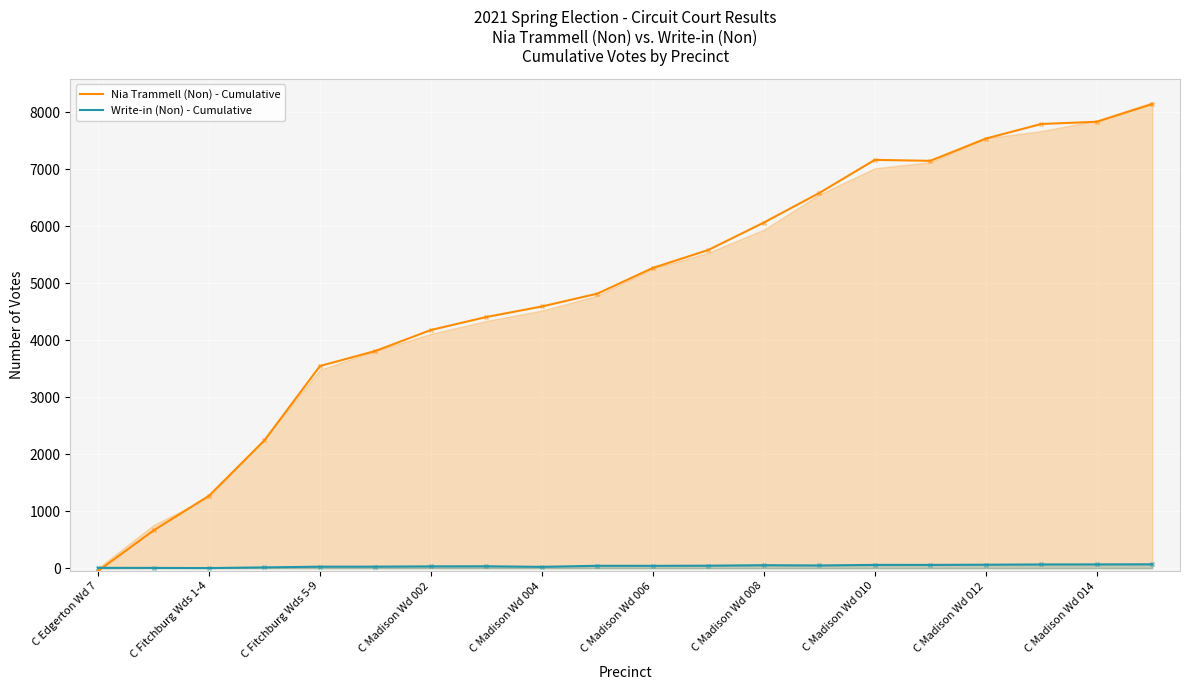

Which series has the largest Y range (max minus min)?

Nia Trammell (Non) - Cumulative